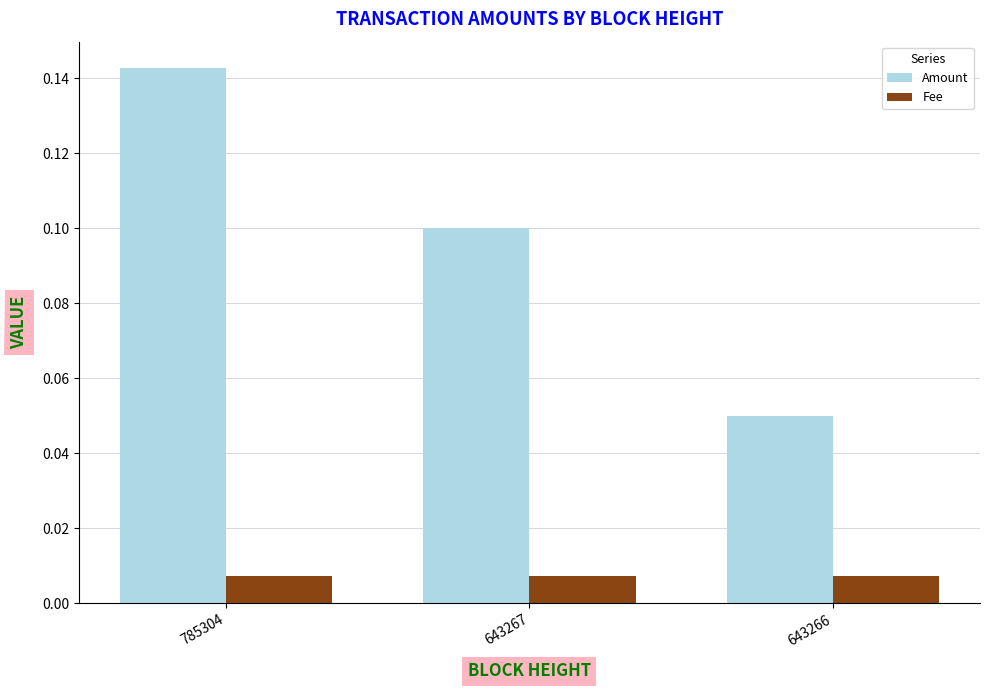

True or false: Amount has a value of 0.1 at 785304.

True